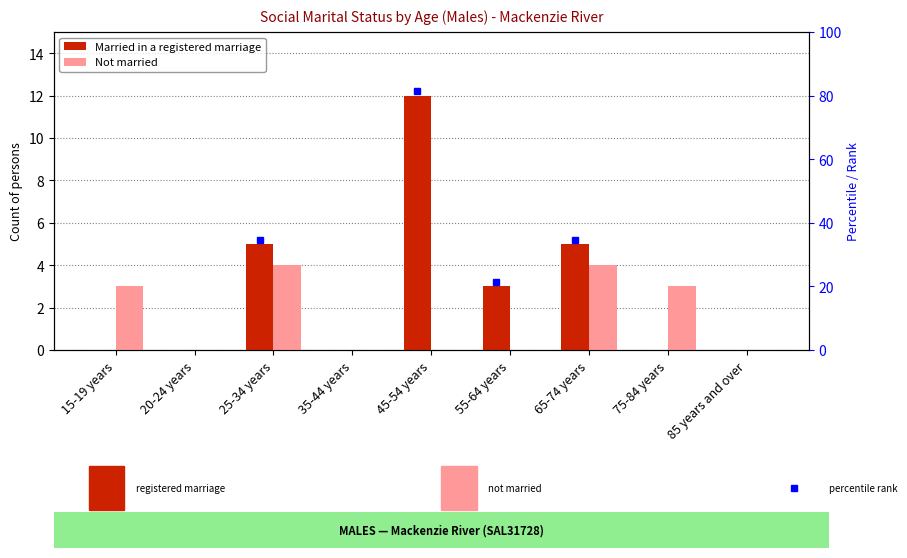

What is the difference between the Married in a registered marriage values at 55-64 years and 20-24 years?

3